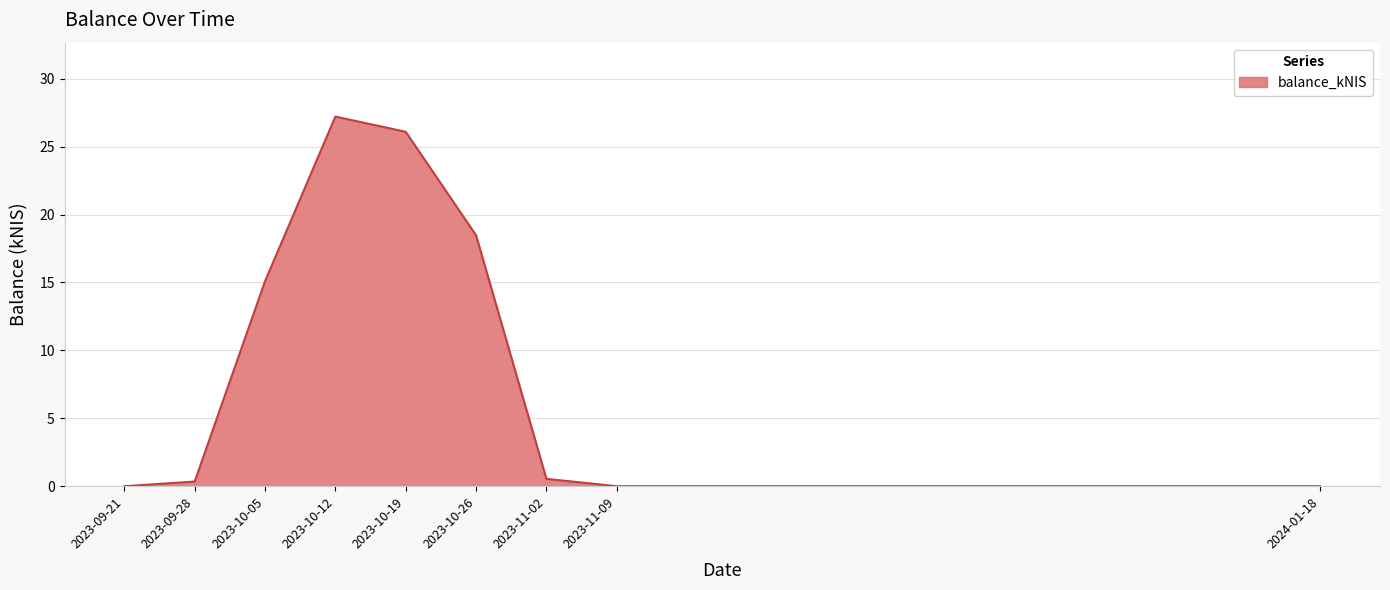

Does the chart display data point markers on the line(s)?

No